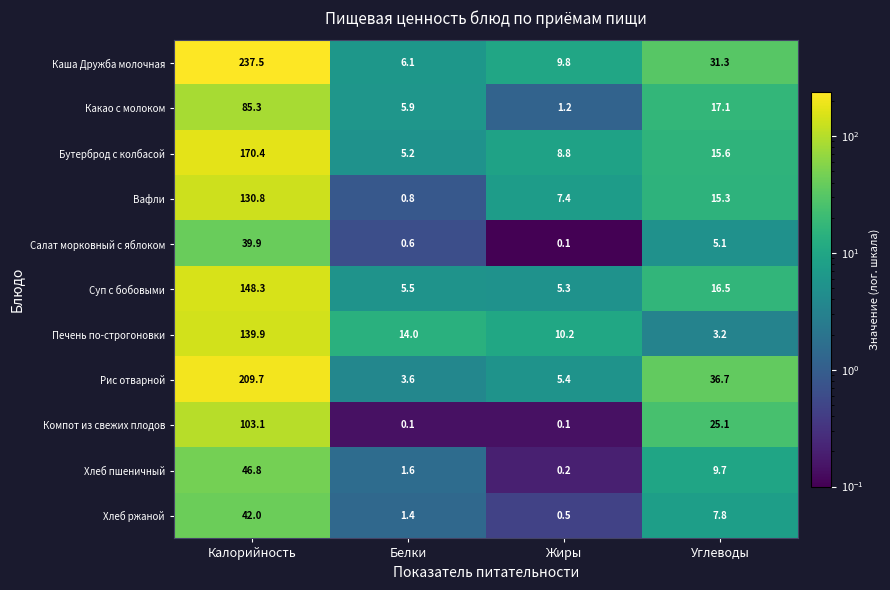

The value of Бутерброд с колбасой at Калорийность is 265.3. True or false?

False